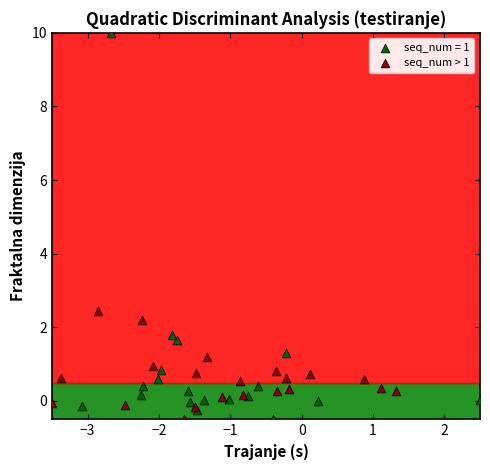

Which series reaches the maximum Y coordinate?

seq_num = 1